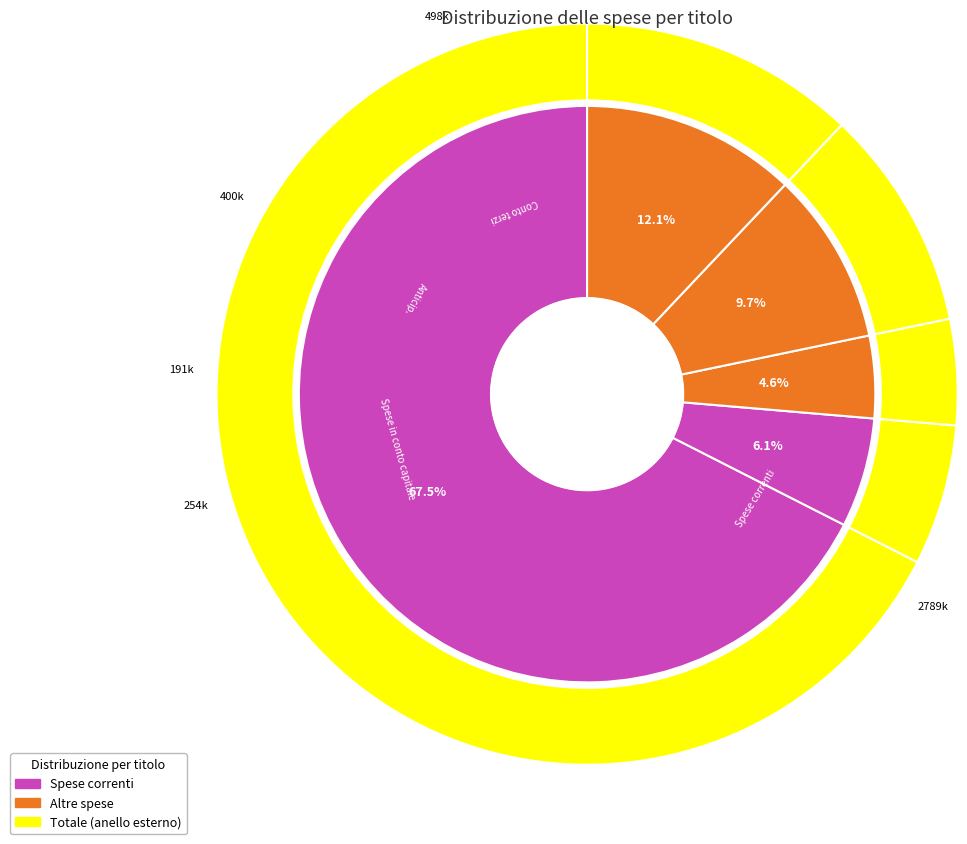

The Spese per conto terzi slice represents 3% of the pie. True or false?

False